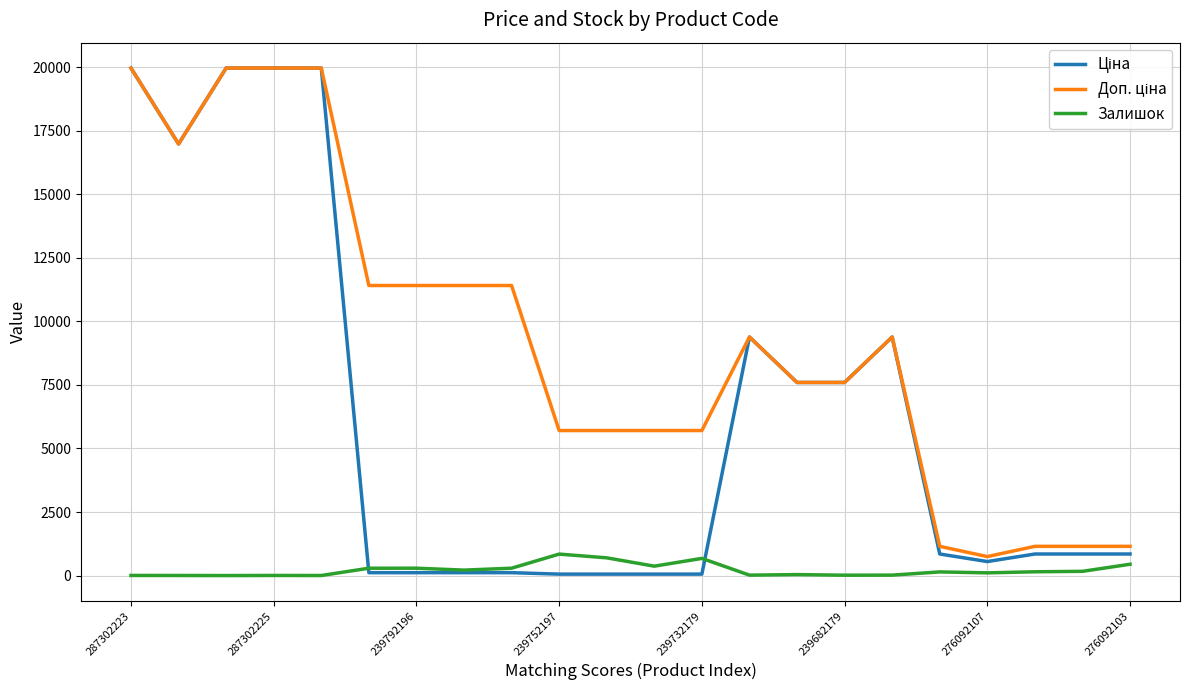

What is the highest value of the Залишок series?

845.0